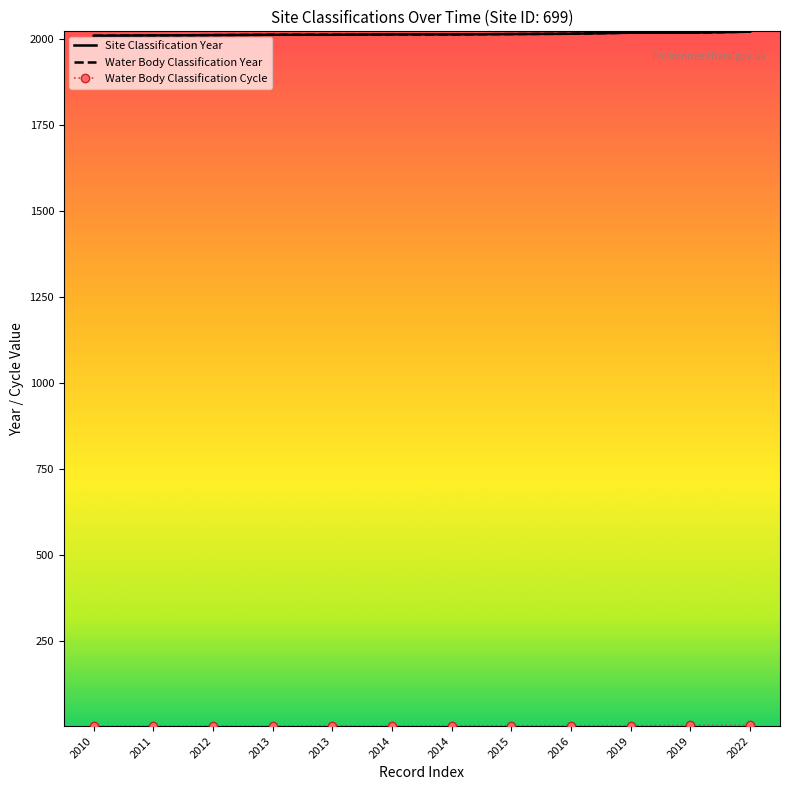

True or false: Water Body Classification Year has a value of 2012 at 2012.

True